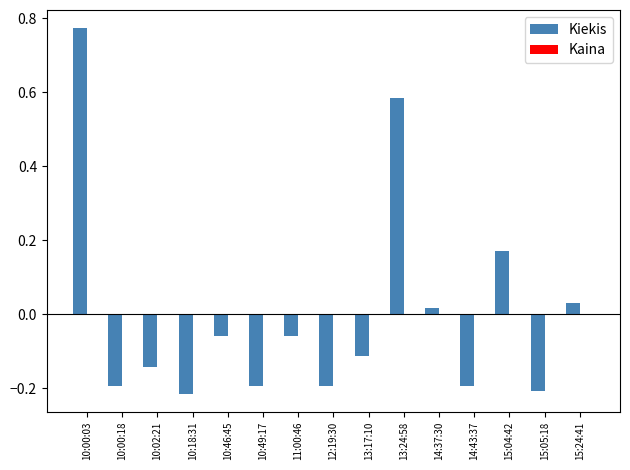

Is it true that Kiekis equals 0.0 at 15:24:41?

True